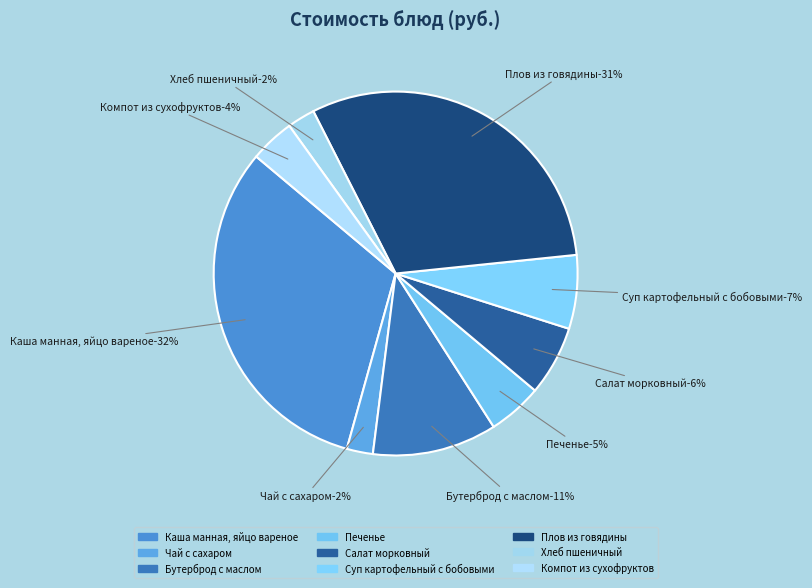

What is the smallest slice in the pie chart?

Чай с сахаром